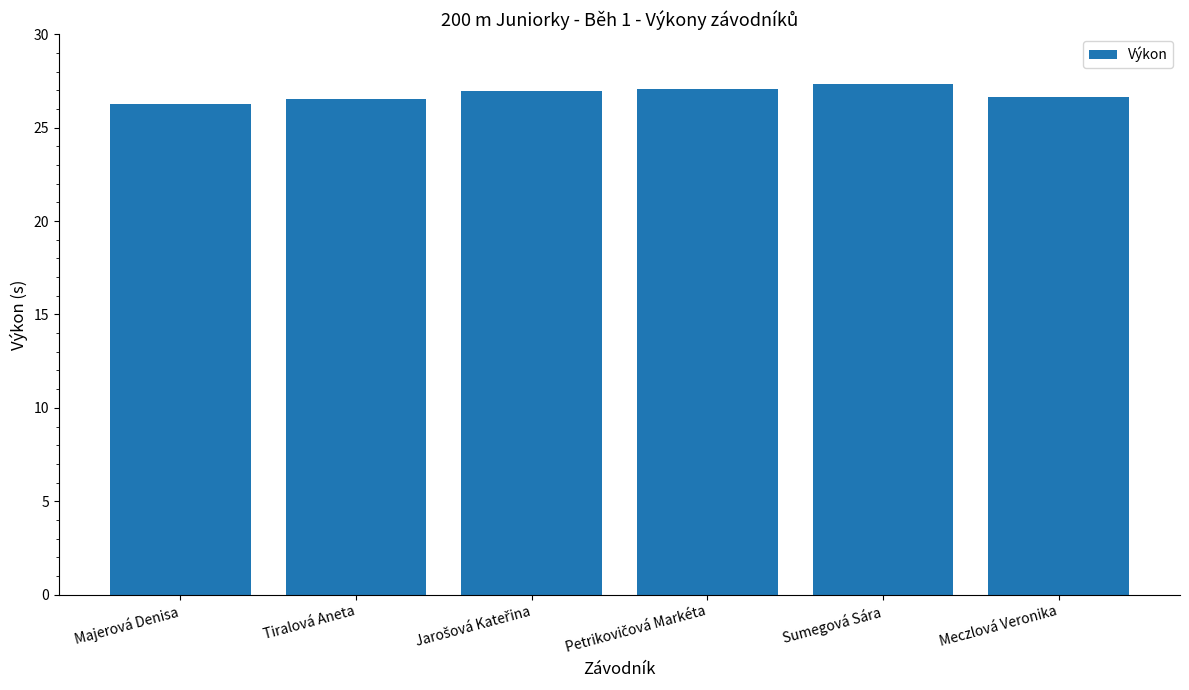

What is the sum of all values?

160.8